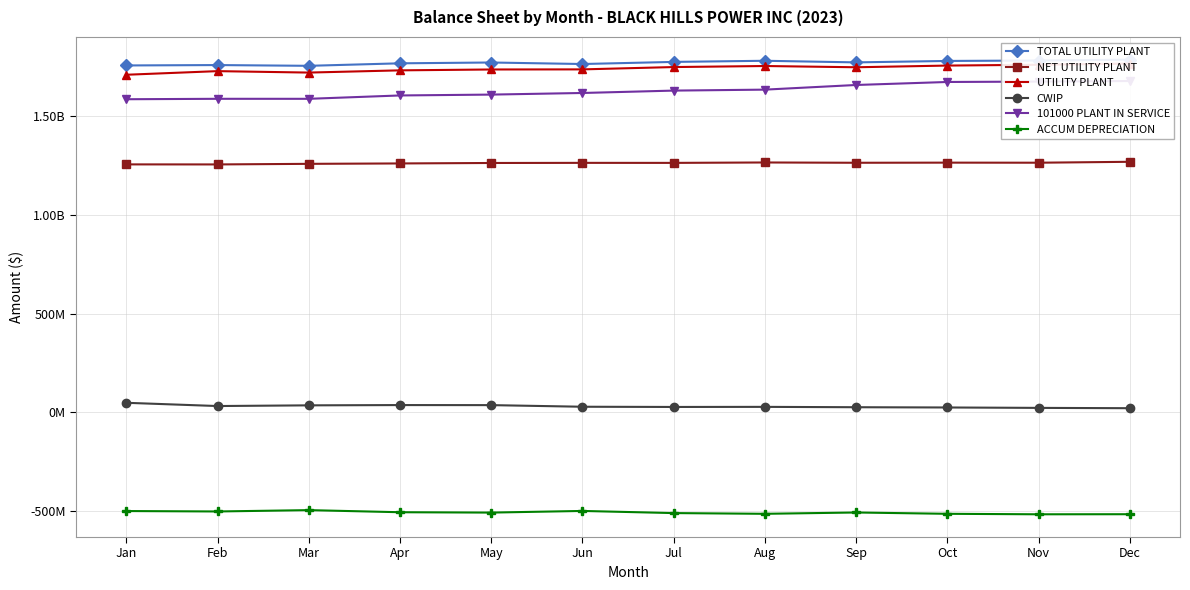

At which label does ACCUM DEPRECIATION first exceed -509255888?

Jan